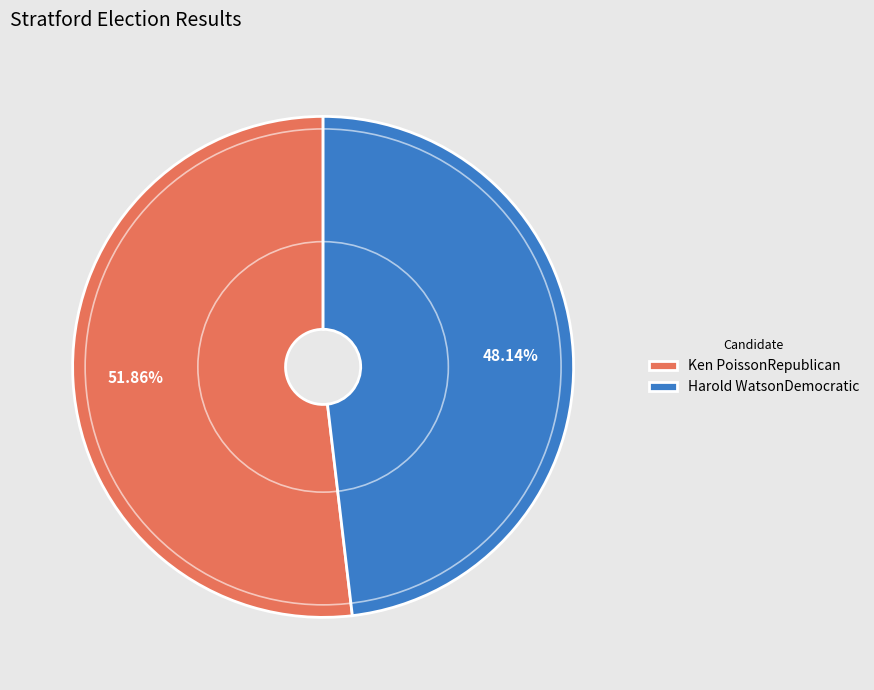

To the nearest percent, what portion does Ken PoissonRepublican represent?

52%